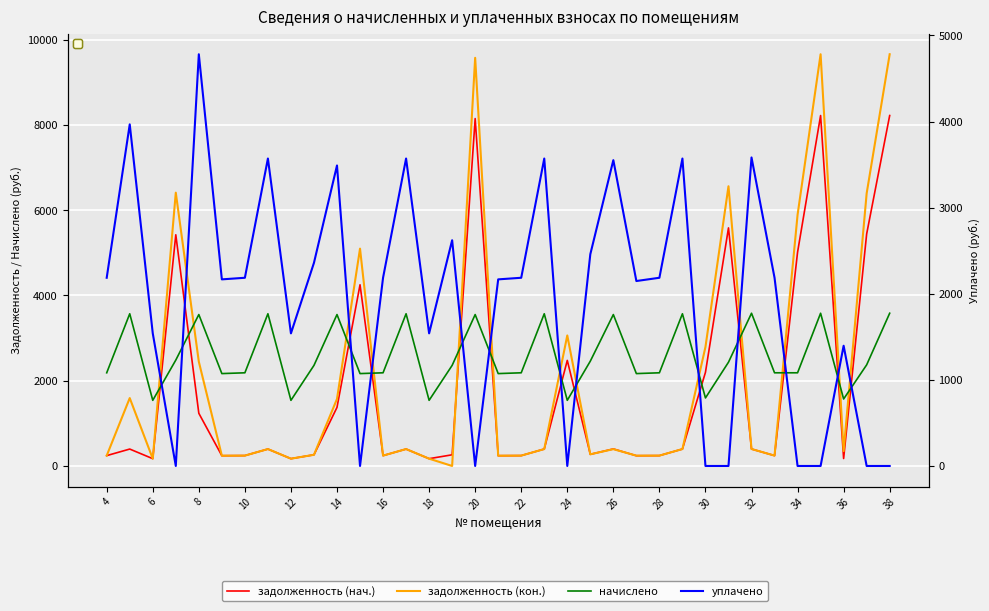

At how many categories does at least one series exceed 4473?

9